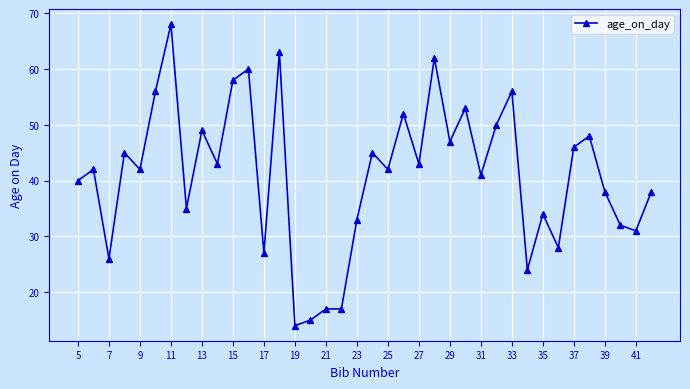

What is the minimum value shown in the chart?

14